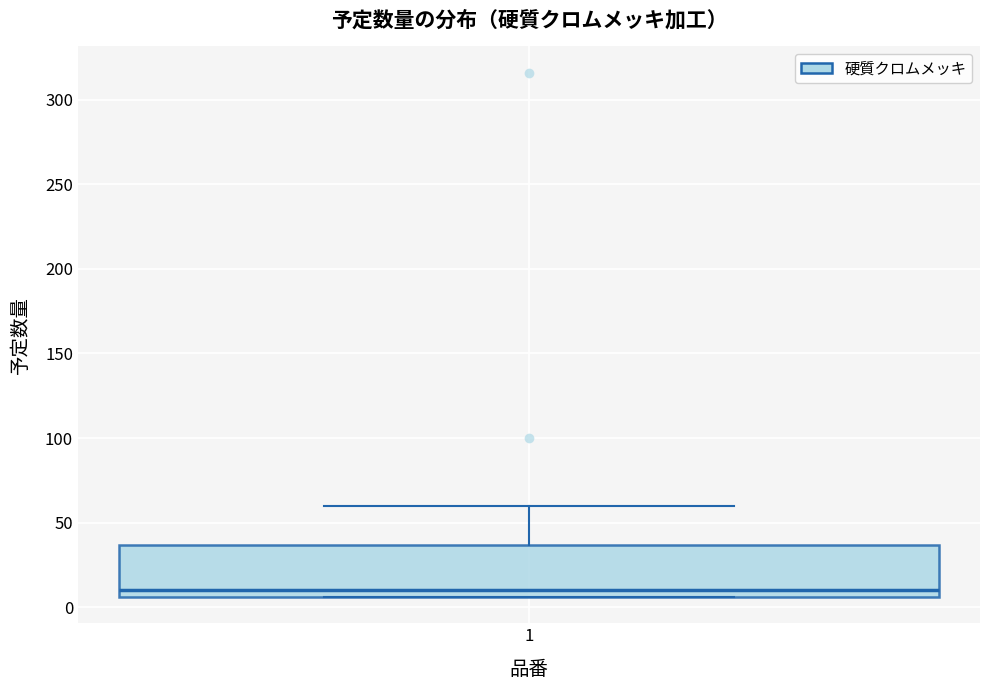

Transcribe this box plot: give where the median line is, the range the box spans, and where the two whiskers end, as read against the y-axis. The values are not printed on the chart, so give them approximately, as read against the axis.

median 10, box 5 to 35, whiskers 5 to 60